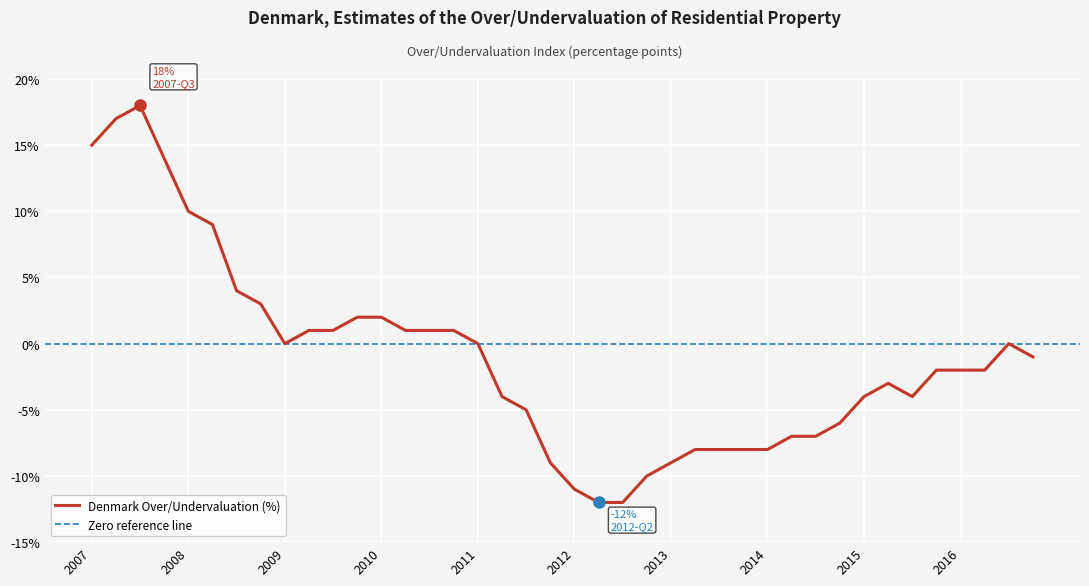

What is the minimum value for Denmark Over/Undervaluation (%)?

-12